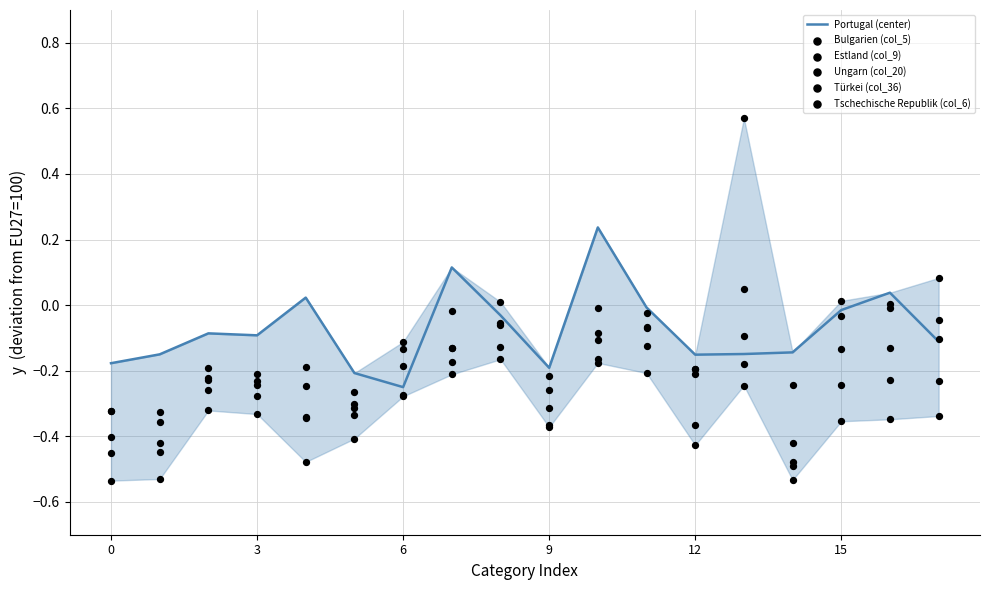

Which series contains the highest Y value?

Türkei (col_36)